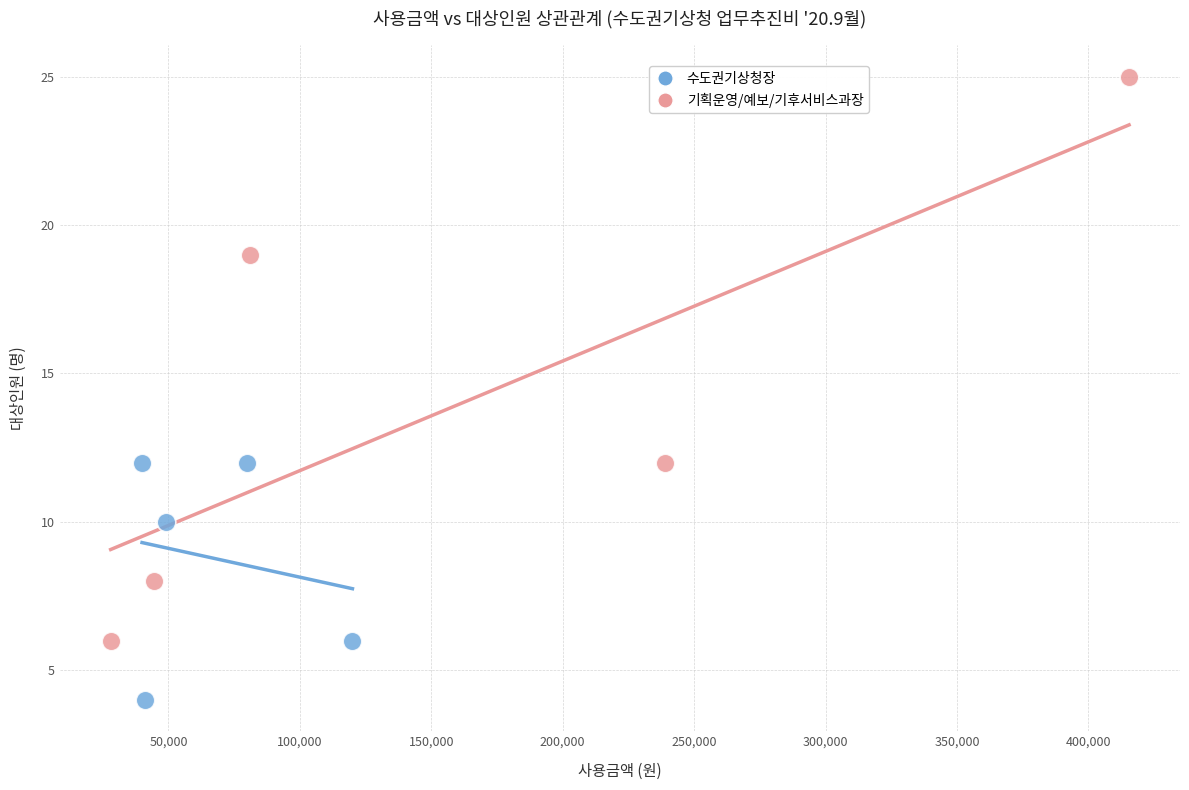

Which series reaches the maximum Y coordinate?

기획운영/예보/기후서비스과장